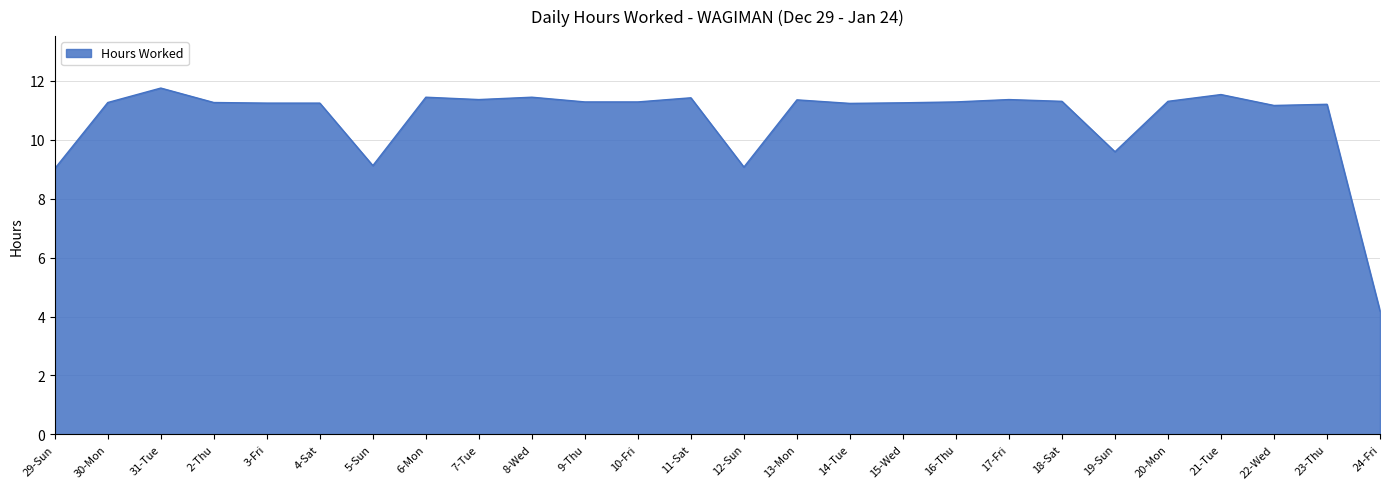

What is the difference between the values at 5-Sun and 4-Sat?

2.1